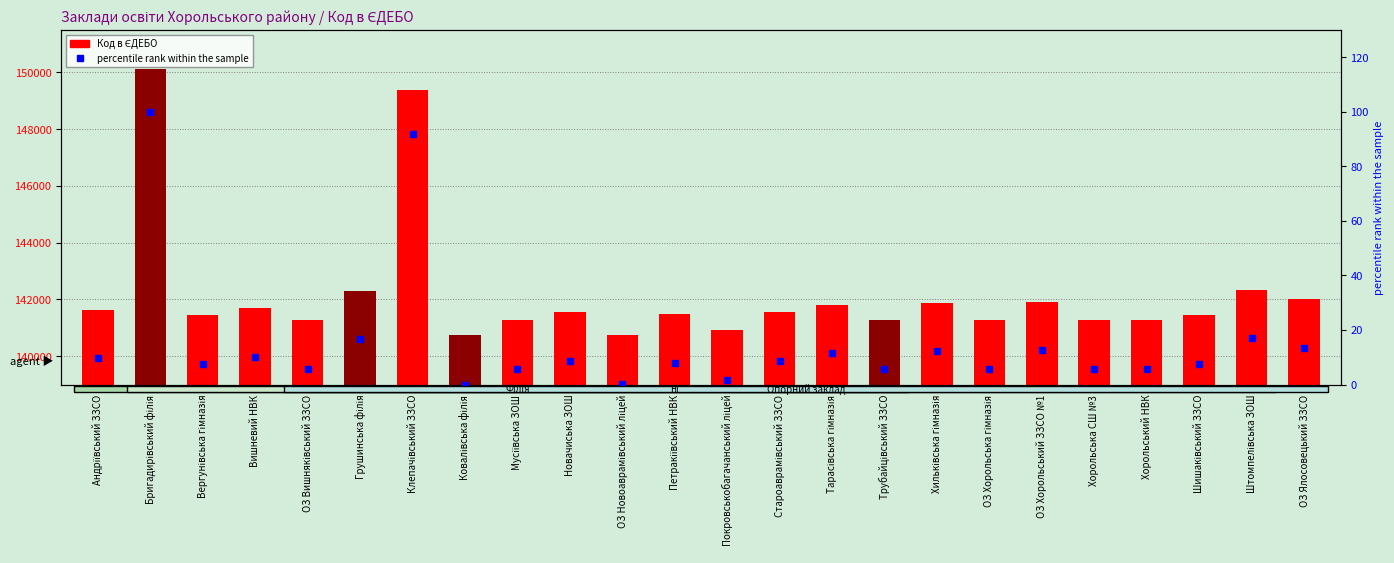

True or false: percentile rank within the sample has a value of 17.4 at Вишневий НВК.

False